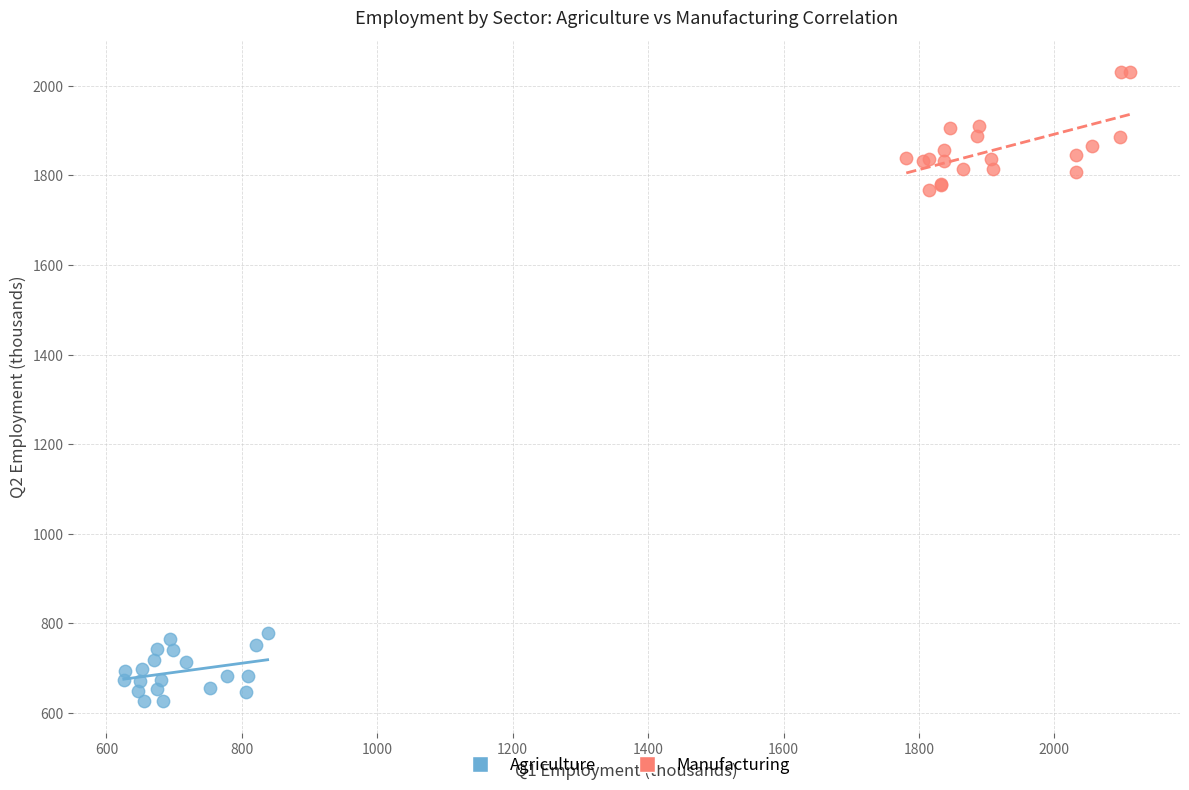

Which series contains the highest Y value?

Manufacturing